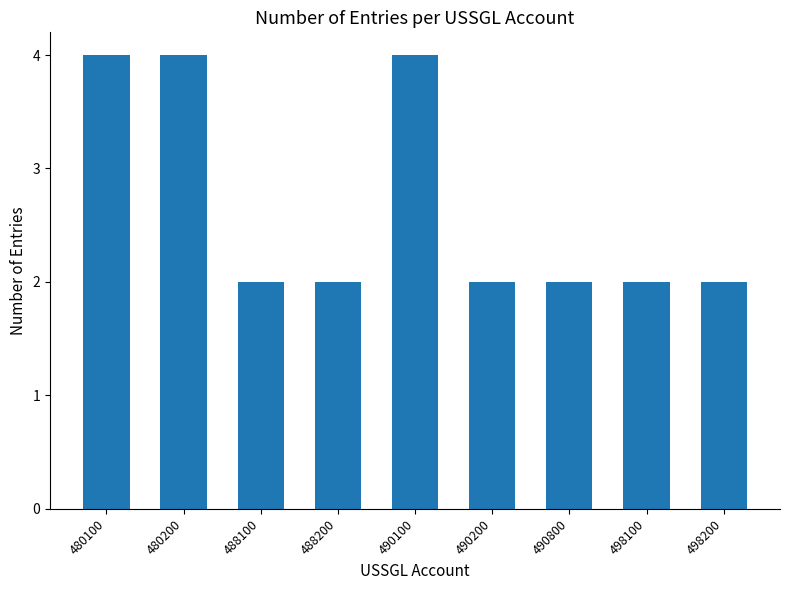

True or false: the data shows 6 at 480100.

False